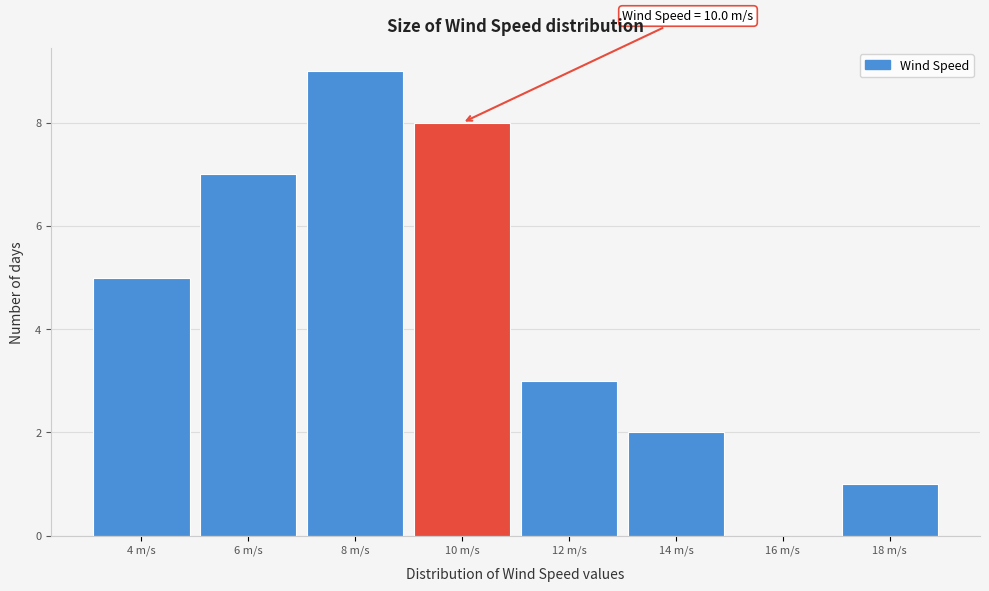

Reading left to right, transcribe all the data shown in this chart.

4 m/s=5	6 m/s=7	8 m/s=9	10 m/s=8	12 m/s=3	14 m/s=2	16 m/s=0	18 m/s=1